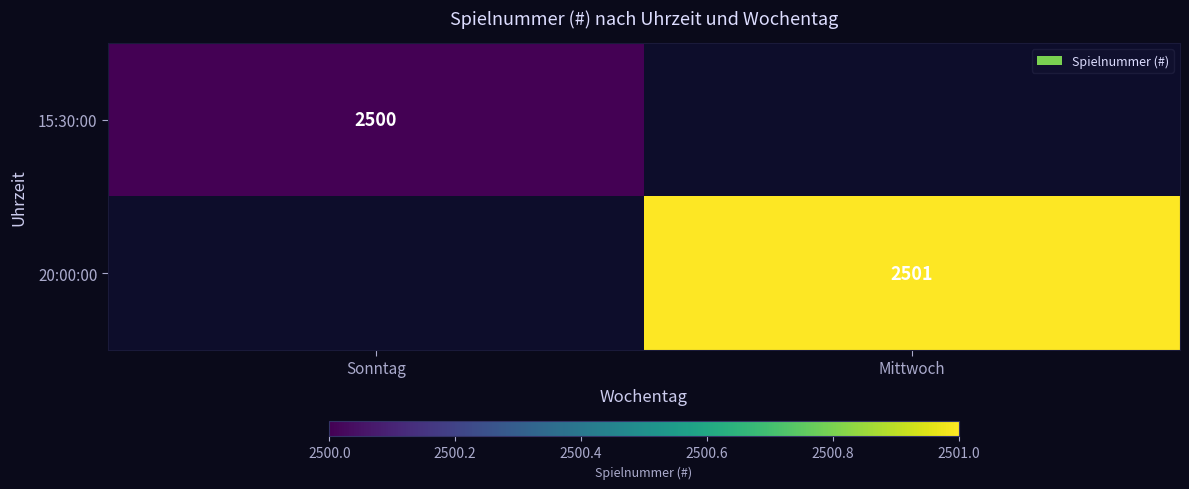

Is the value of 20:00:00 at Mittwoch greater than the value of 15:30:00 at Sonntag?

Yes